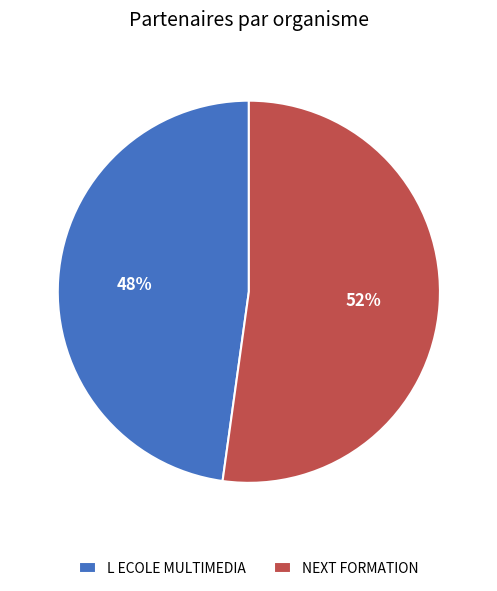

Is there a majority slice in this chart?

Yes